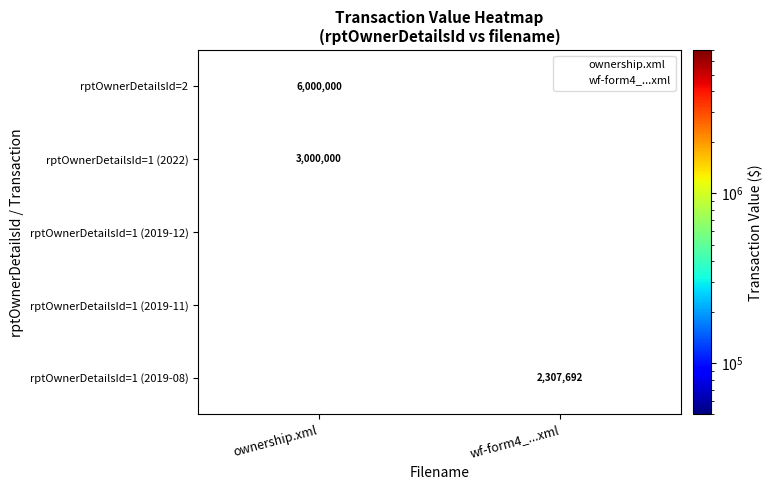

What is the sum of all rptOwnerDetailsId=1 (2019-08) values?

2657316